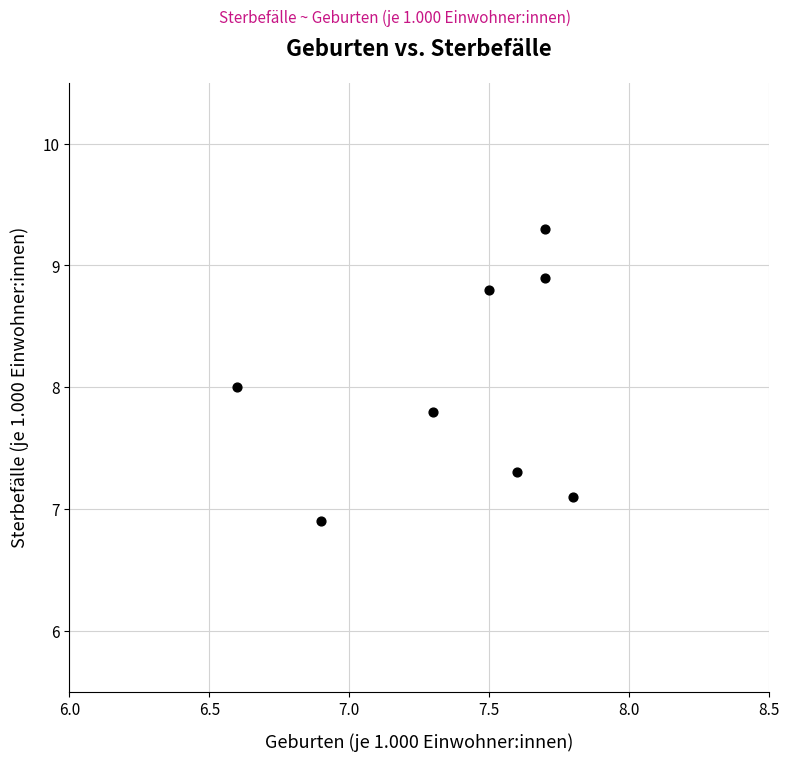

What is the range of X values (max minus min)?

1.2